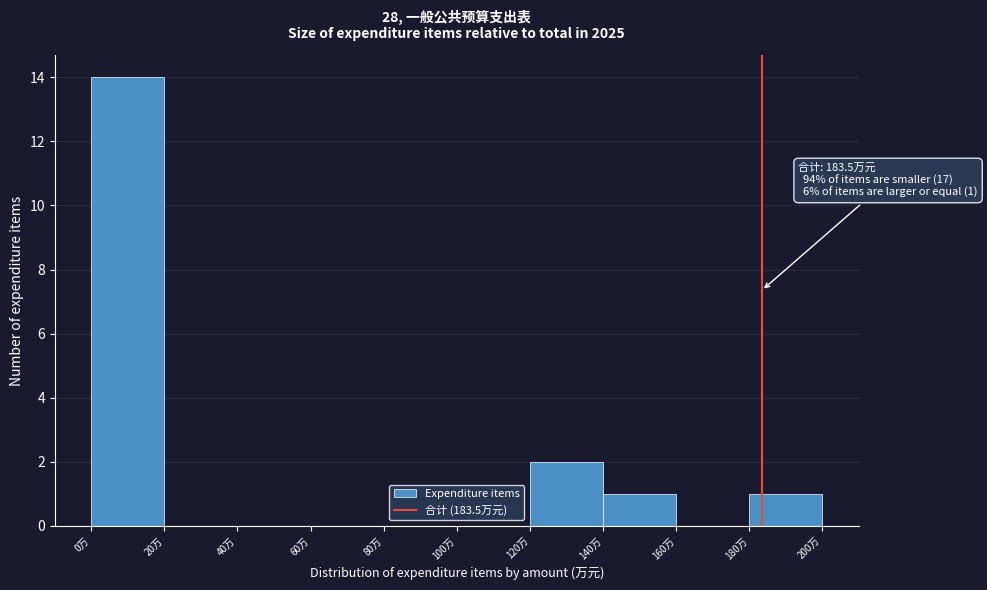

Over which range of the x-axis is the bar tallest?

0 to 20